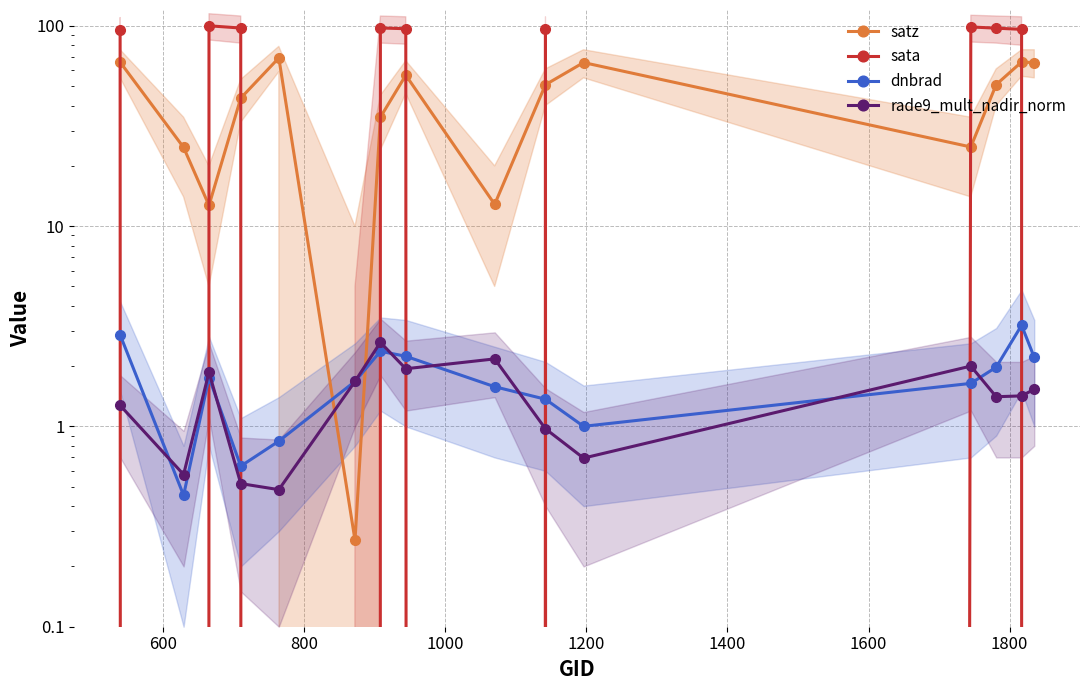

What is the value of the rade9_mult_nadir_norm point at the 5th from the left?

0.5